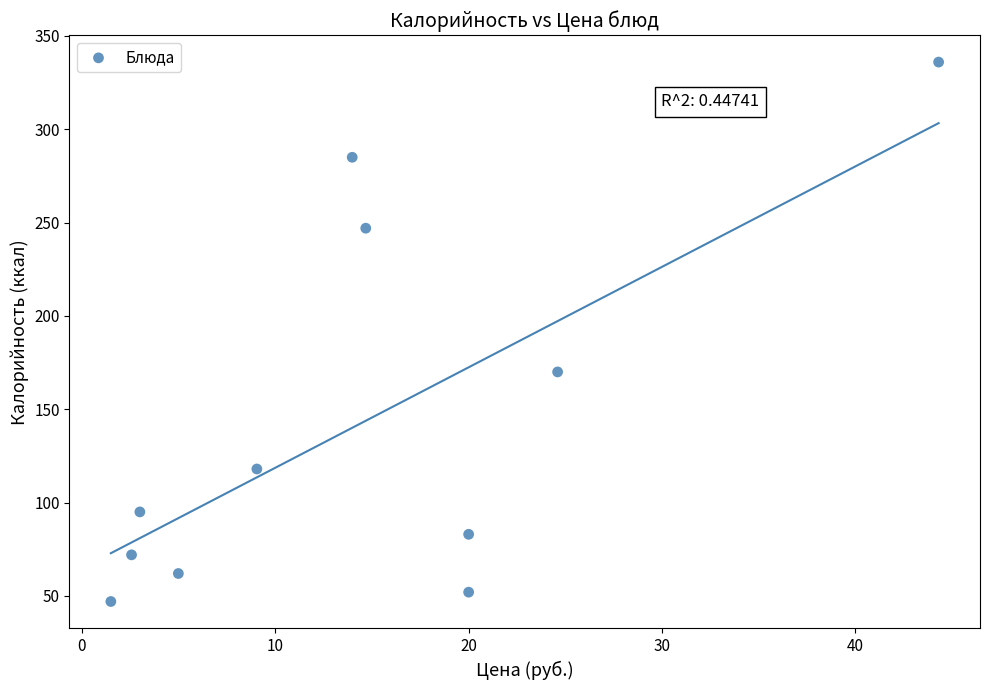

What Y value in the scatter plot is closest to 191?

170